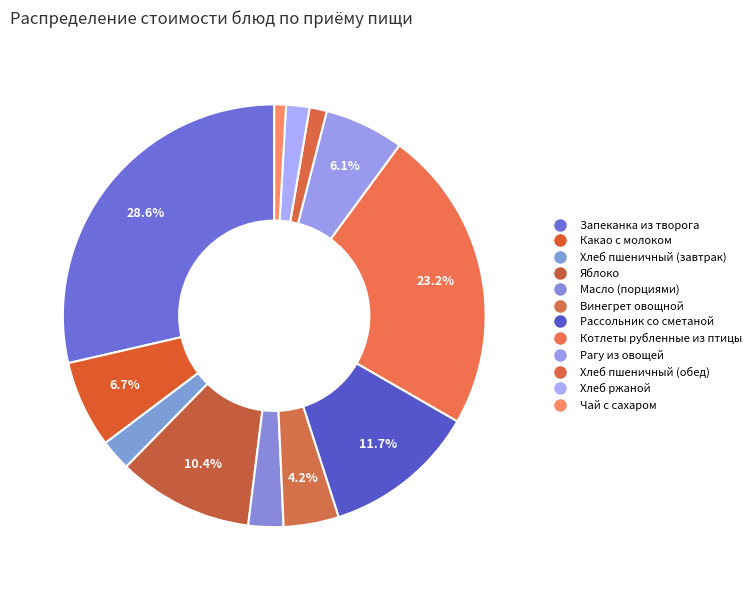

What is the ratio of the value at Запеканка из творога to the value at Рассольник со сметаной?

2.4